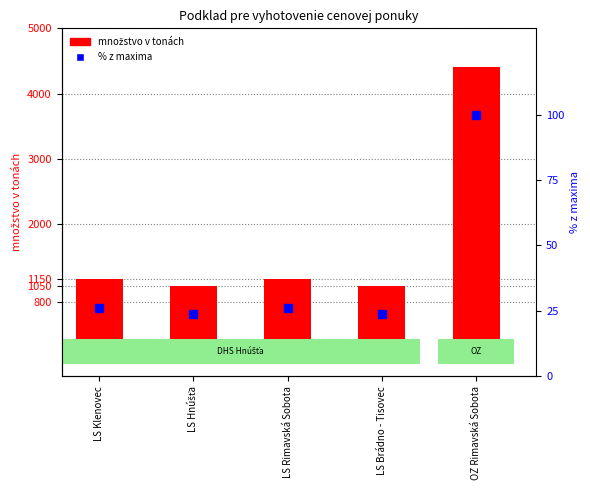

What is the difference between the množstvo v tonách values at LS Hnúšťa and LS Klenovec?

100.0